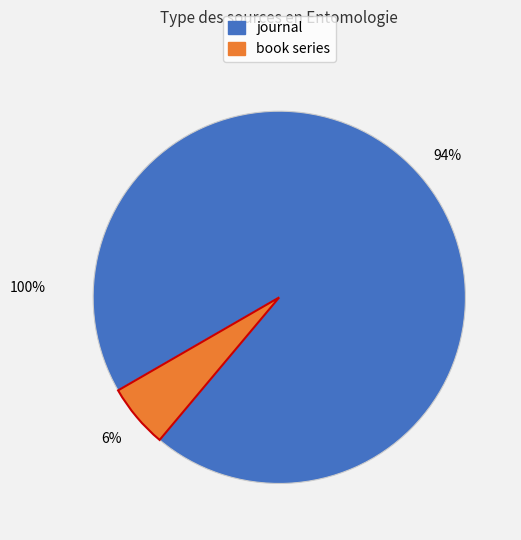

To the nearest percent, what is the average slice percentage?

50%